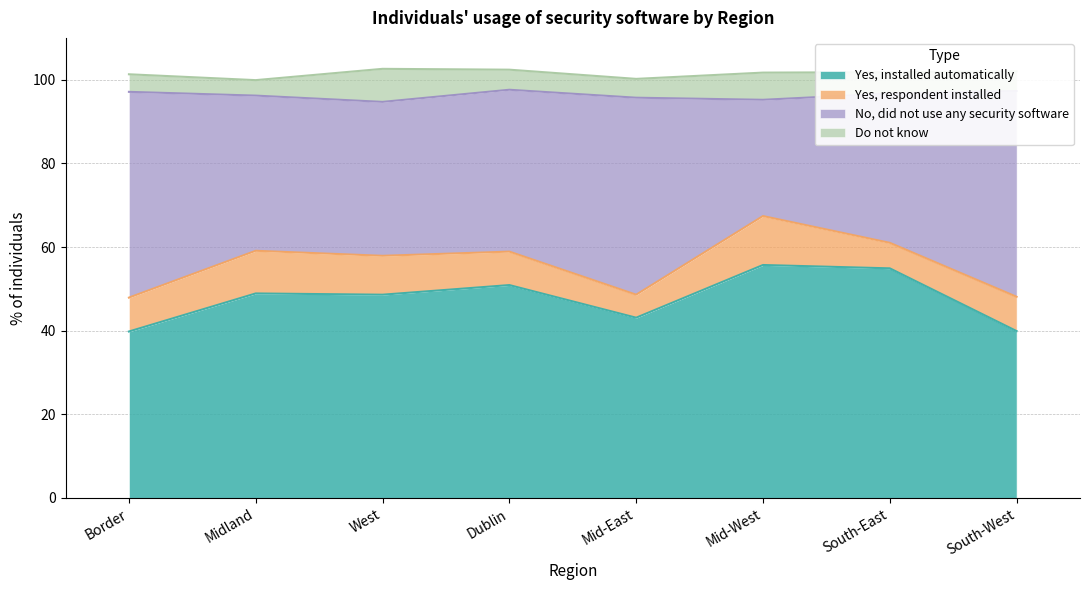

At which label does Yes, installed automatically reach its peak?

Mid-West